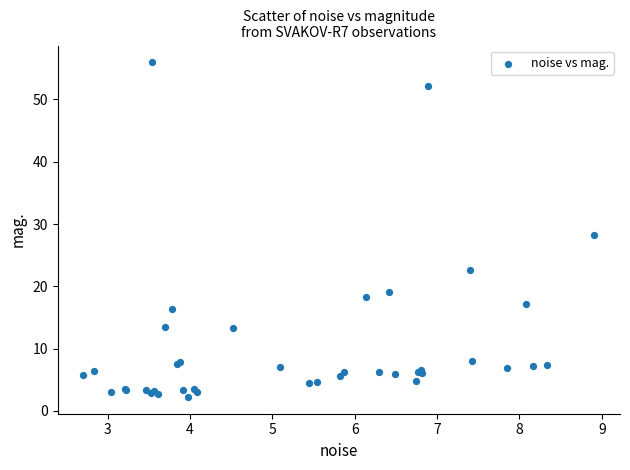

What Y value in the scatter plot is closest to 29?

28.2